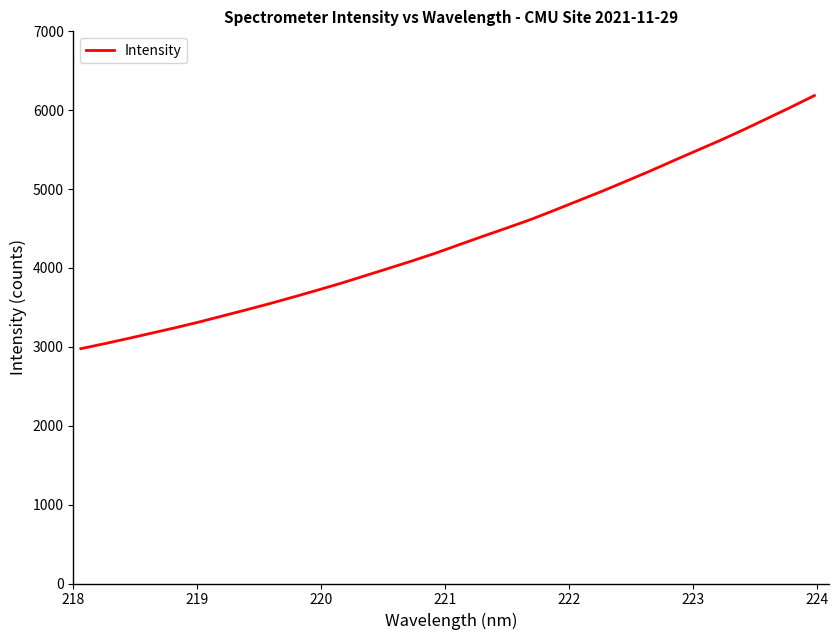

What is the difference between the maximum and minimum values?

3208.9